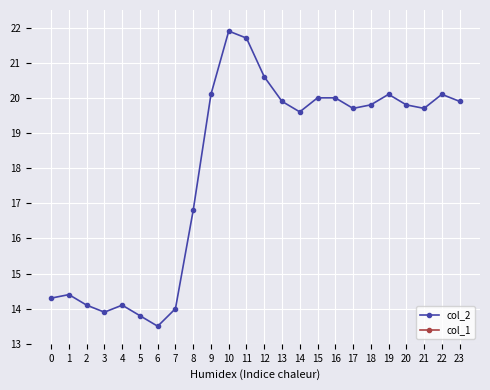

Which has a higher value, 7 or 8?

8